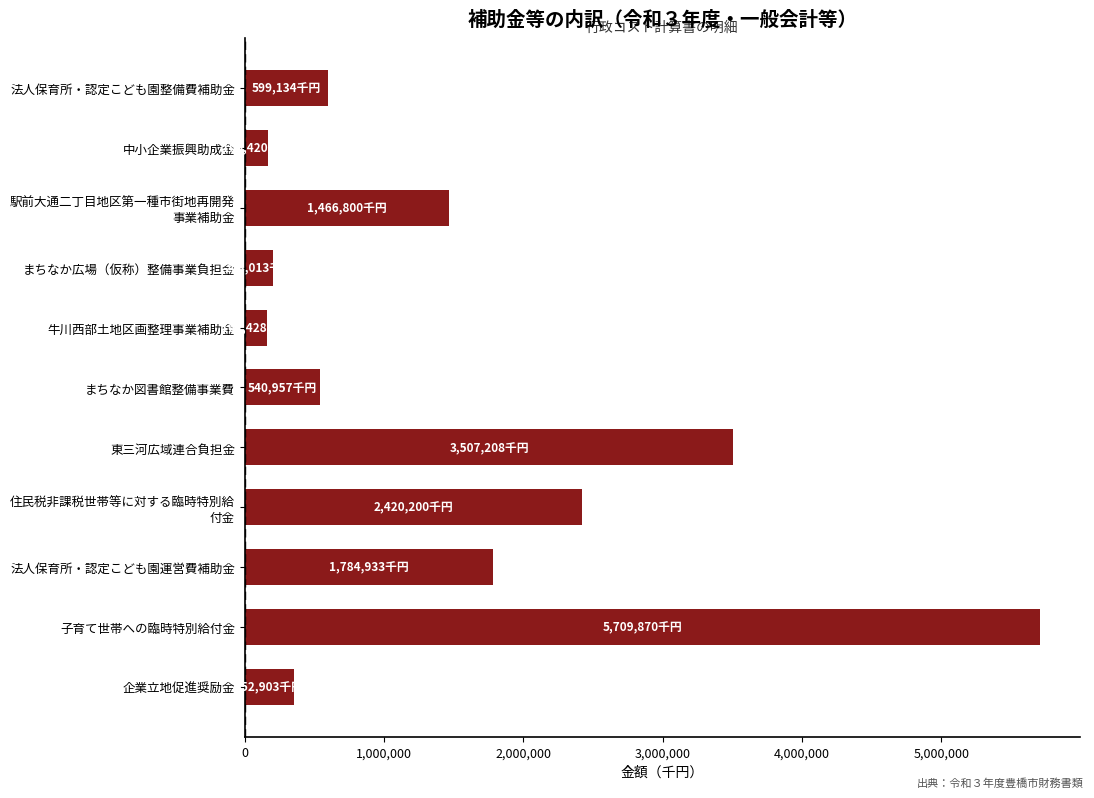

What is the label of the 1st bar from the top?

法人保育所・認定こども園整備費補助金